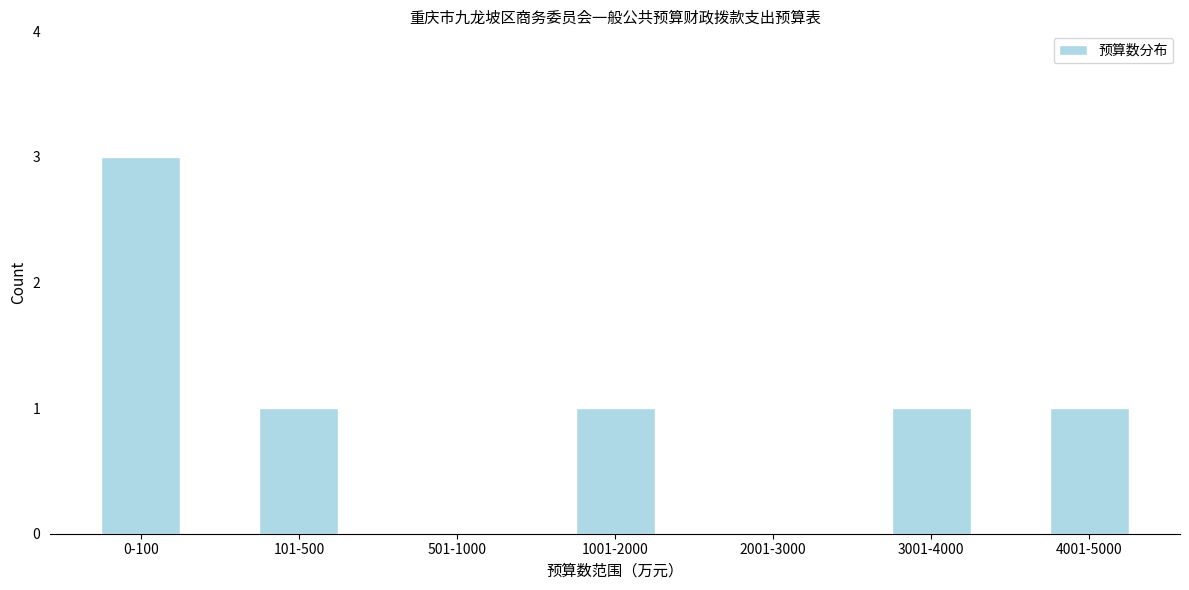

Reading left to right, extract all data points from this chart.

0-100=3	101-500=1	501-1000=0	1001-2000=1	2001-3000=0	3001-4000=1	4001-5000=1